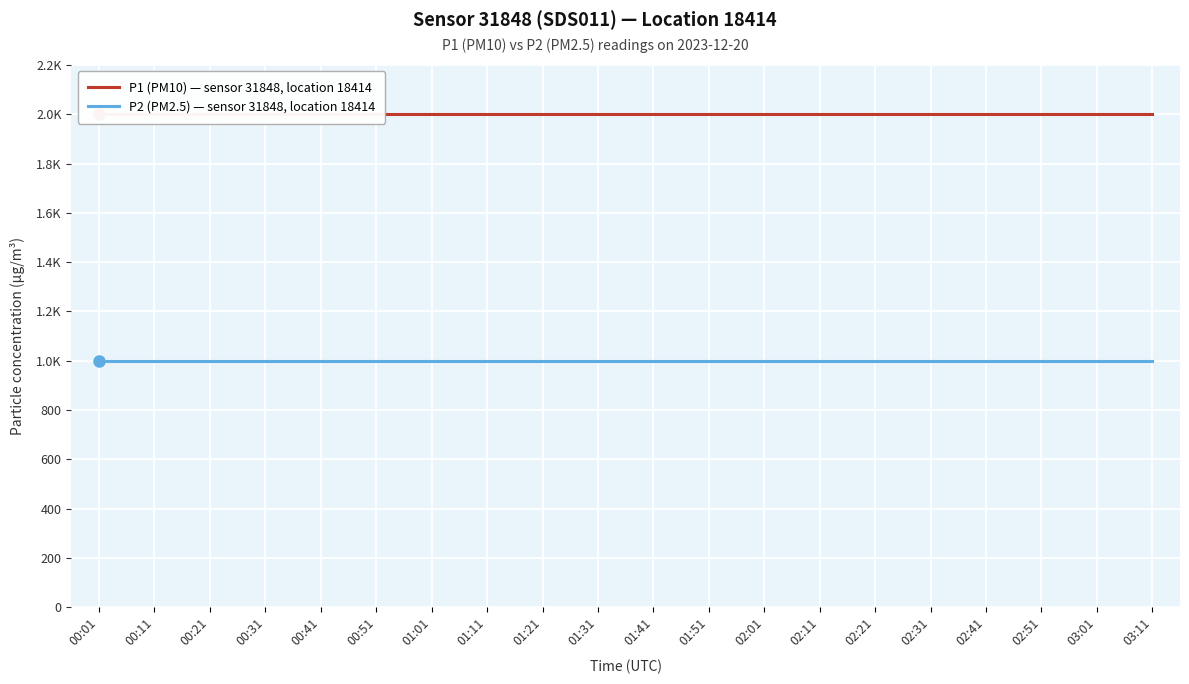

Reading right to left, transcribe all the data shown in this chart.

P1 (PM10) — sensor 31848, location 18414: 03:11=1999.9	03:01=1999.9	02:51=1999.9	02:41=1999.9	02:31=1999.9	02:21=1999.9	02:11=1999.9	02:01=1999.9	01:51=1999.9	01:41=1999.9	01:31=1999.9	01:21=1999.9	01:11=1999.9	01:01=1999.9	00:51=1999.9	00:41=1999.9	00:31=1999.9	00:21=1999.9	00:11=1999.9	00:01=1999.9
P2 (PM2.5) — sensor 31848, location 18414: 03:11=999.9	03:01=999.9	02:51=999.9	02:41=999.9	02:31=999.9	02:21=999.9	02:11=999.9	02:01=999.9	01:51=999.9	01:41=999.9	01:31=999.9	01:21=999.9	01:11=999.9	01:01=999.9	00:51=999.9	00:41=999.9	00:31=999.9	00:21=999.9	00:11=999.9	00:01=999.9